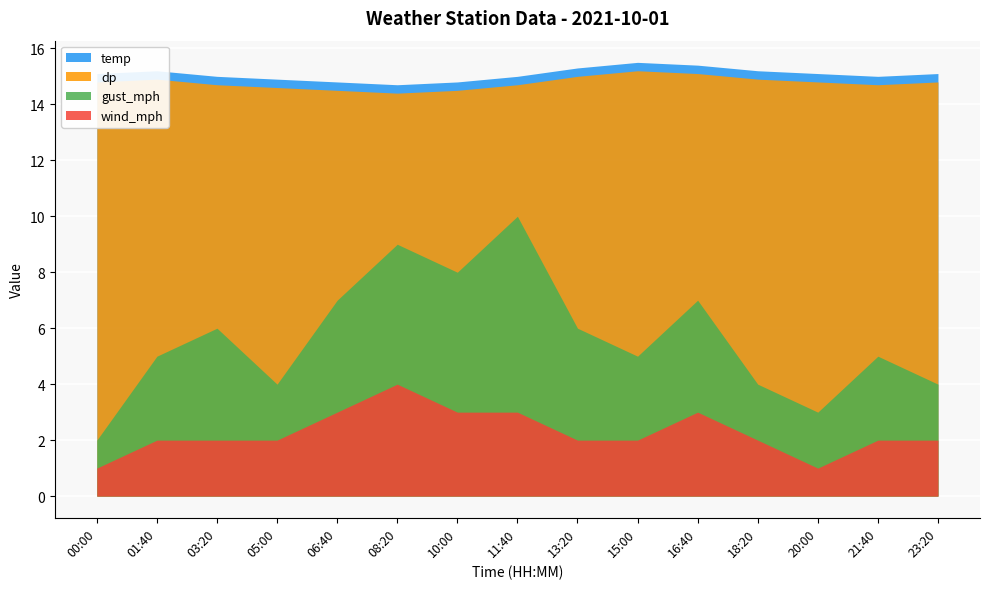

What position from the left is 15:00?

10